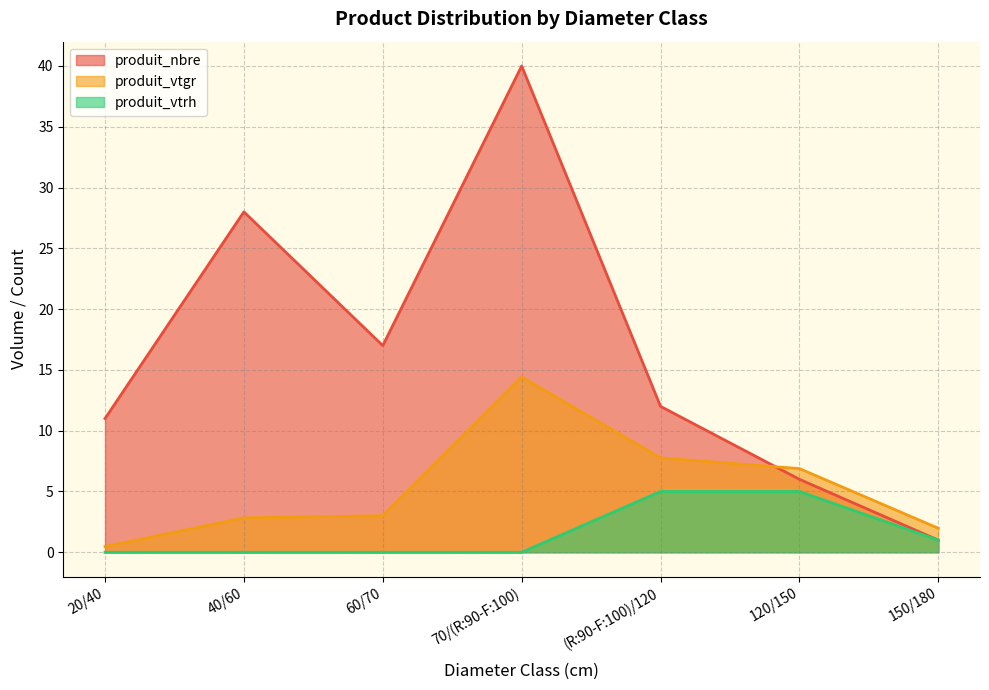

What is the greatest value displayed?

40.0